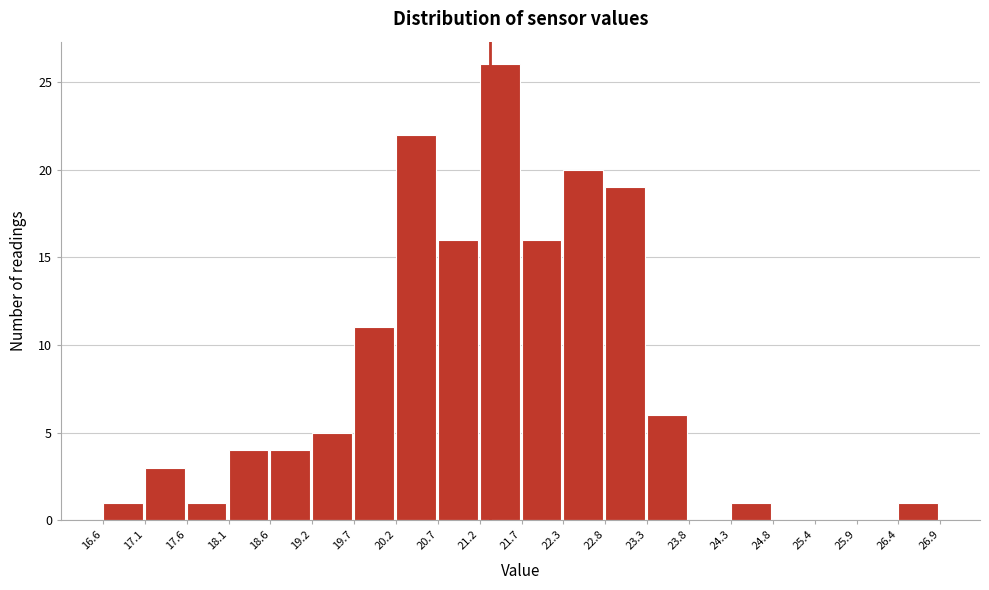

Over which range of the x-axis is the bar tallest?

21.2 to 21.7